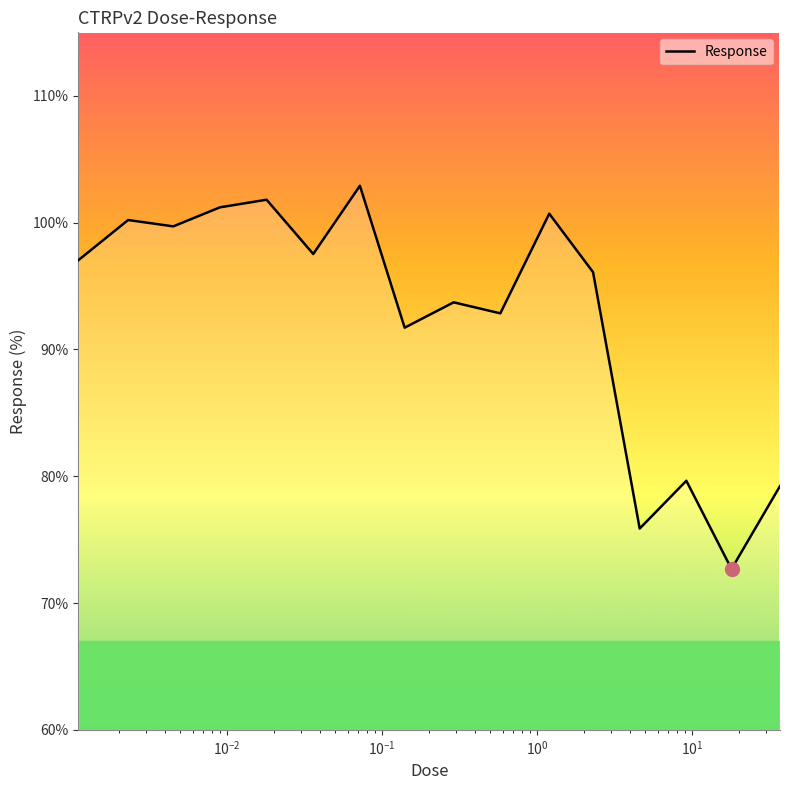

What is the smallest value displayed?

72.7